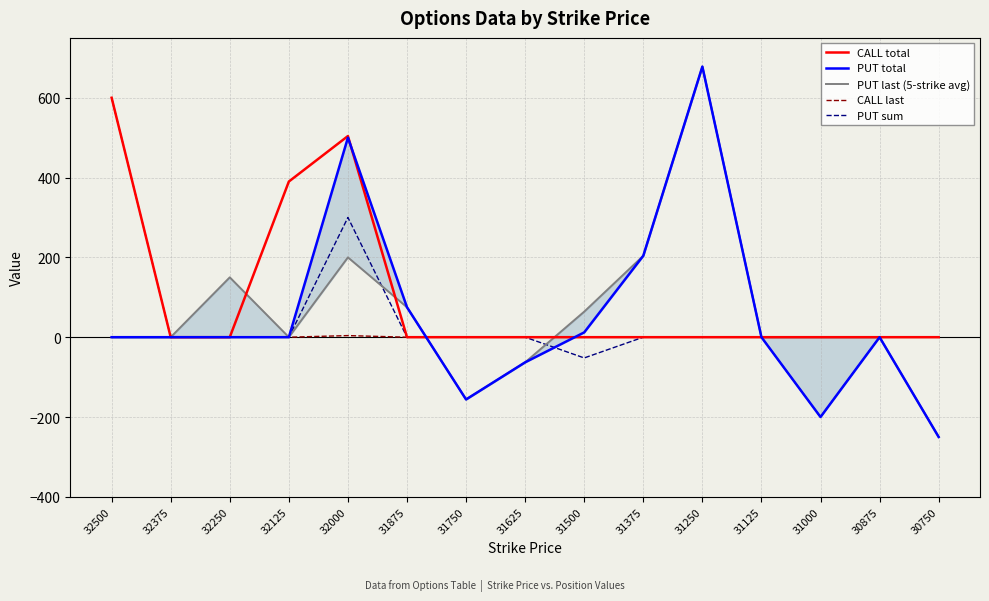

At how many categories does at least one series exceed -213?

15